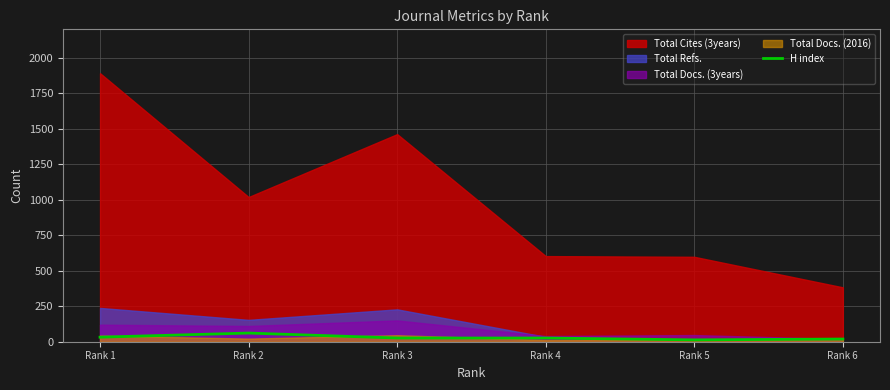

The value of H index at Rank 2 is 61. True or false?

True